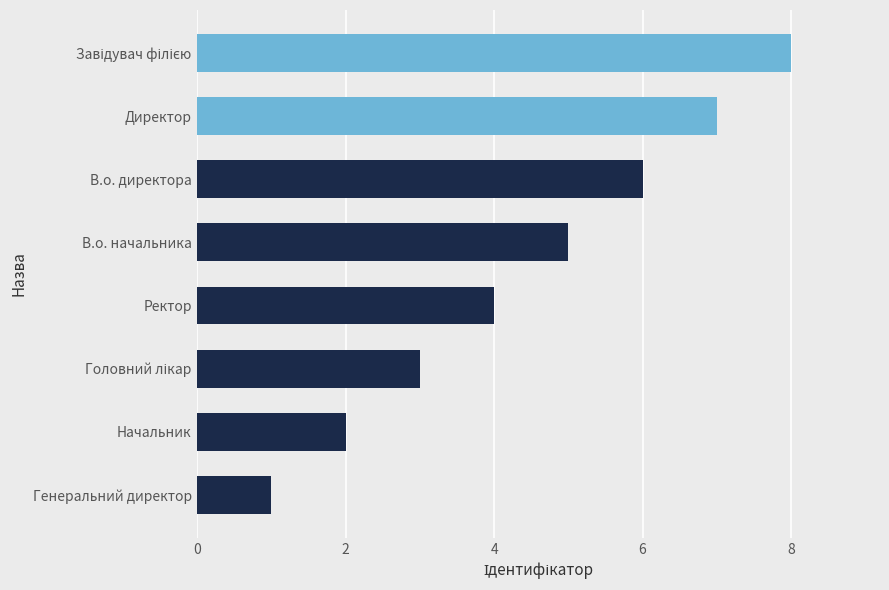

How many values are between 3 and 7?

5